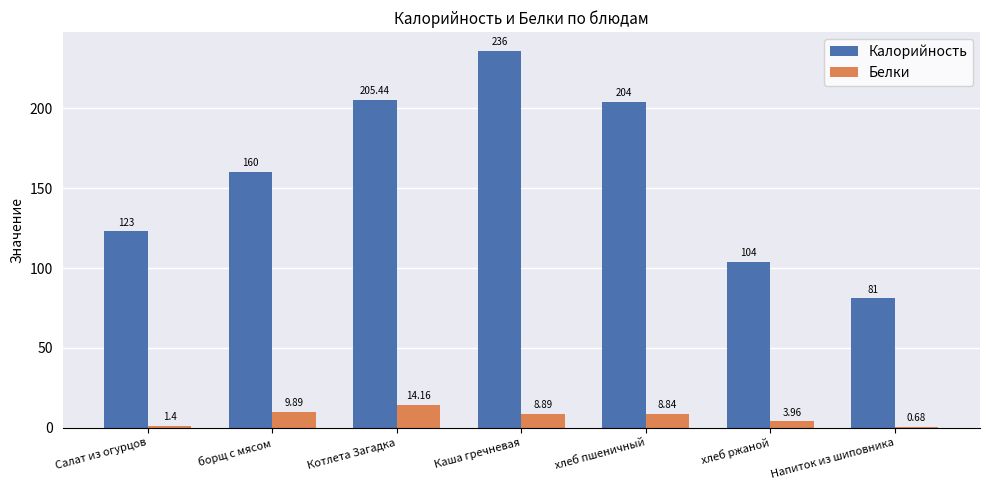

Between борщ с мясом and Каша гречневая, which series saw the biggest shift?

Калорийность